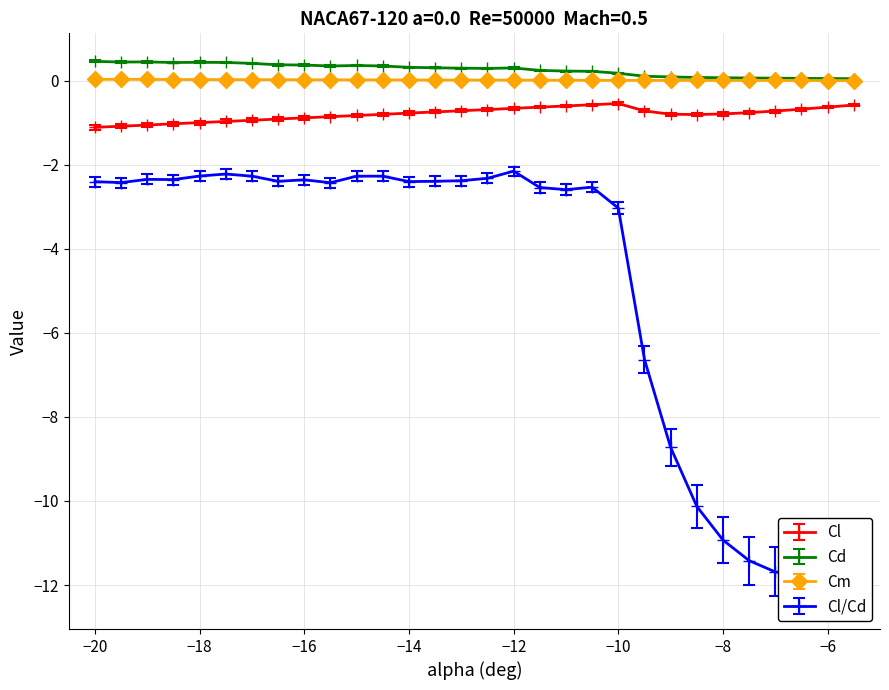

Is the value of Cl at −16 greater than the value of Cd at −12?

No